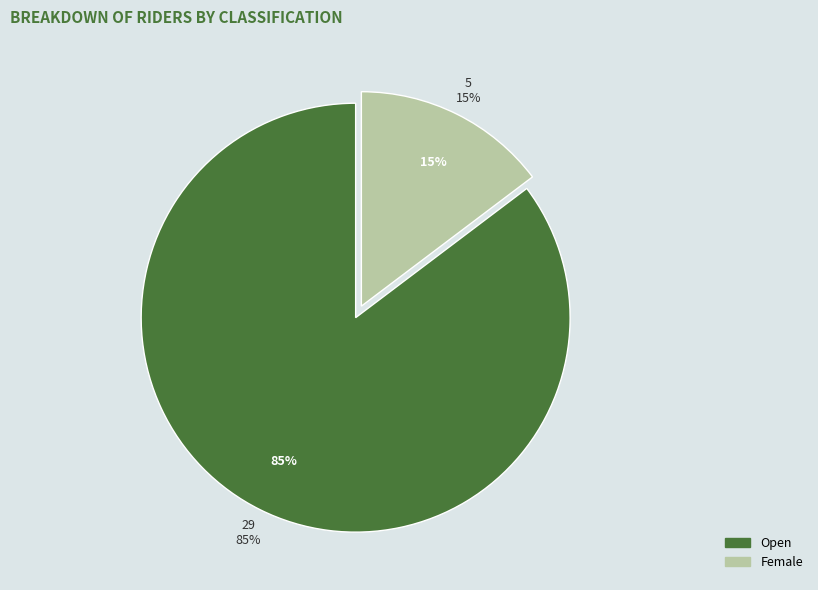

What percentage is the Female slice, to the nearest percent?

15%